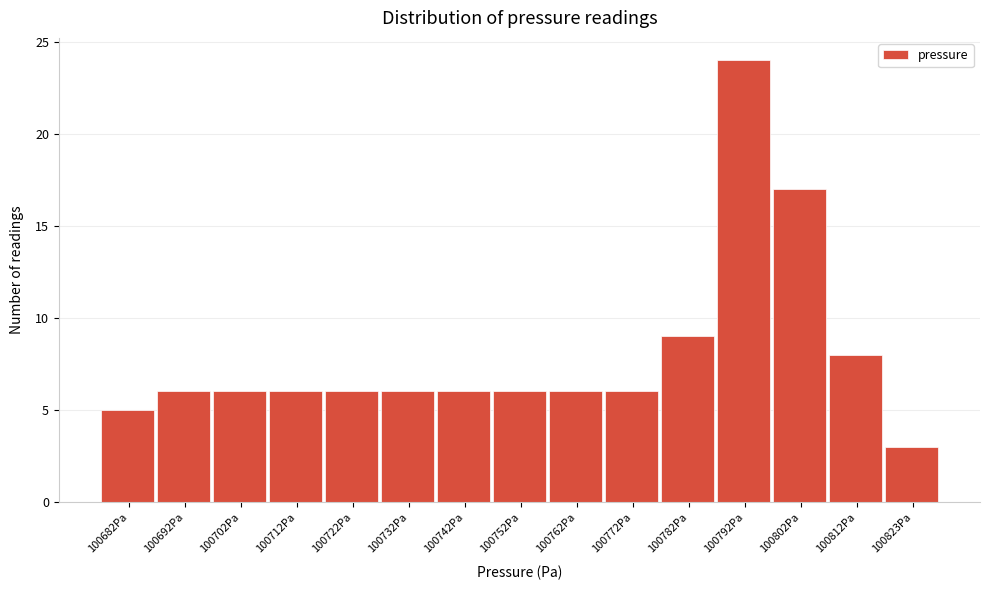

Reading right to left, transcribe all the data shown in this chart.

3	8	17	24	9	6	6	6	6	6	6	6	6	6	5